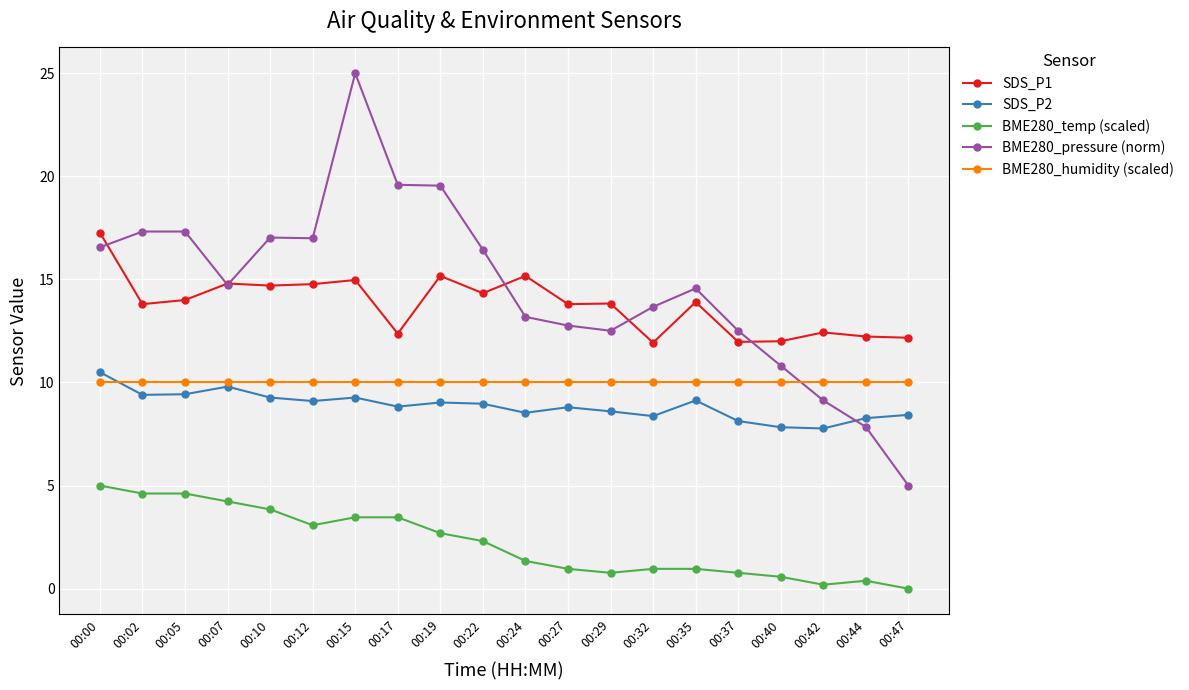

Which series has the widest spread of values?

BME280_pressure (norm)